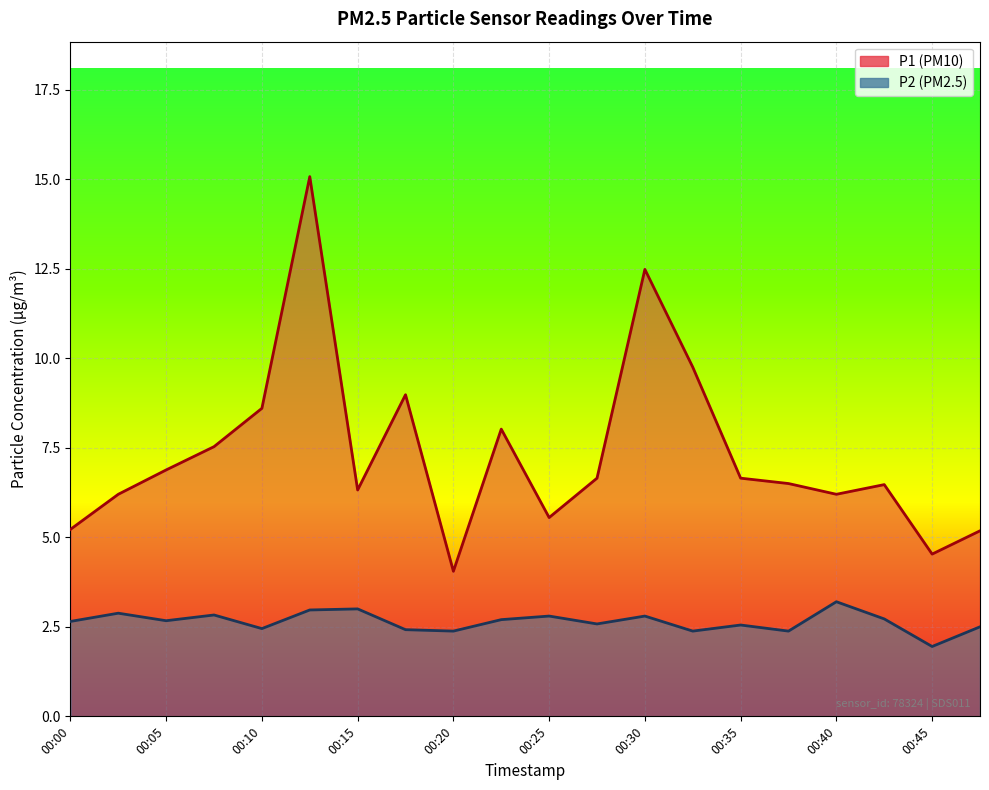

What is the average value of the P2 (PM2.5) line series?

2.6